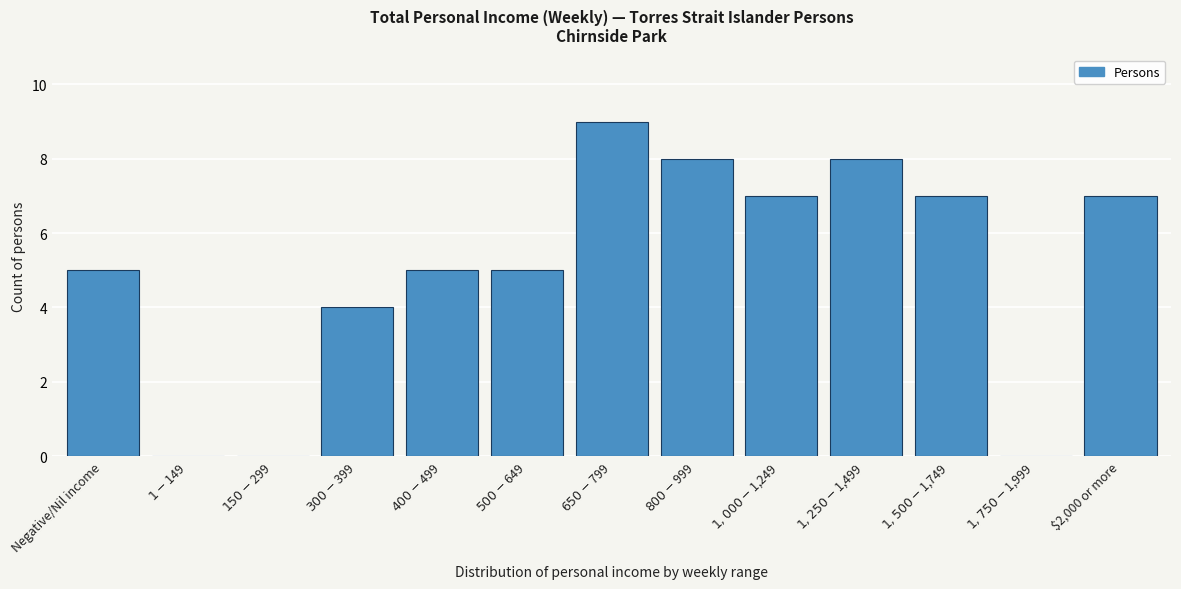

The value at $2,000 or more is 7. True or false?

True